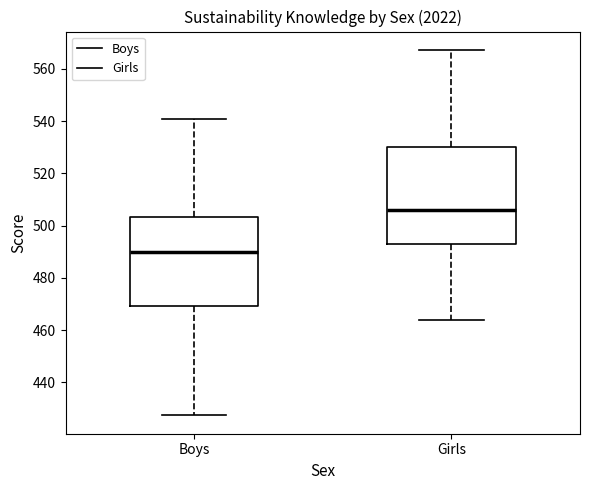

Which box's median line is the lowest?

Boys